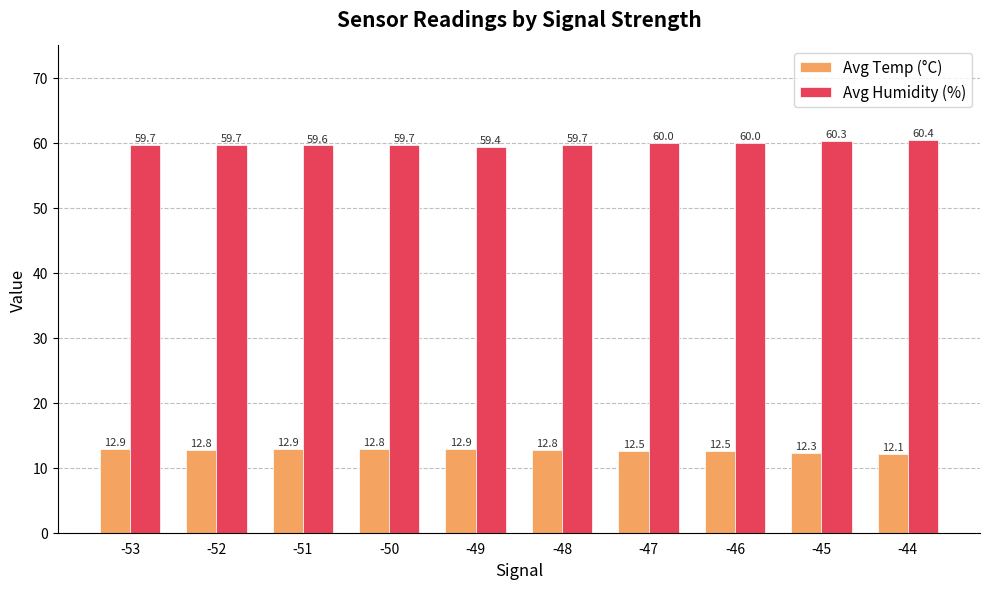

Between -53 and -47, which series saw the biggest shift?

Avg Temp (°C)